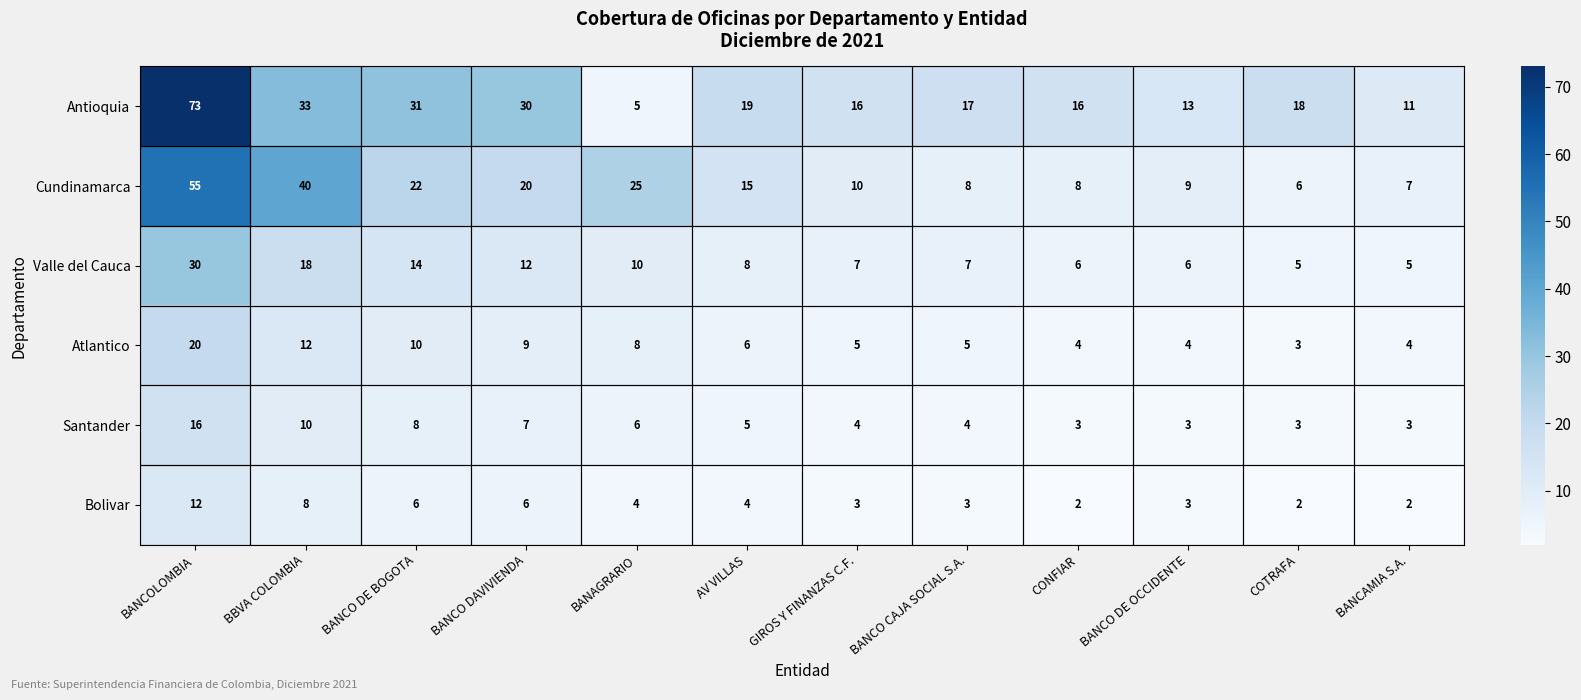

What is the sum of the Atlantico values at GIROS Y FINANZAS C.F. and BANAGRARIO?

13